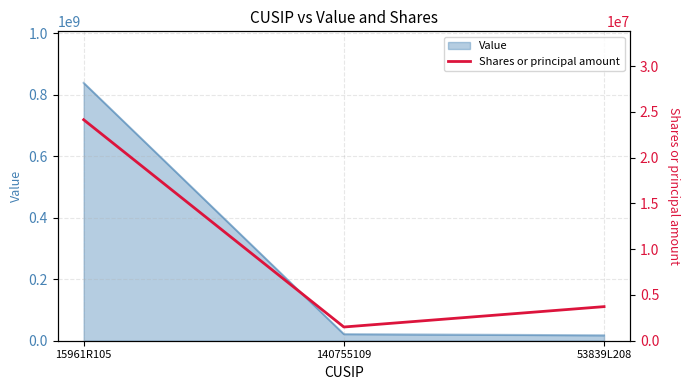

The chart shows a value of 24142341 at 15961R105. True or false?

True